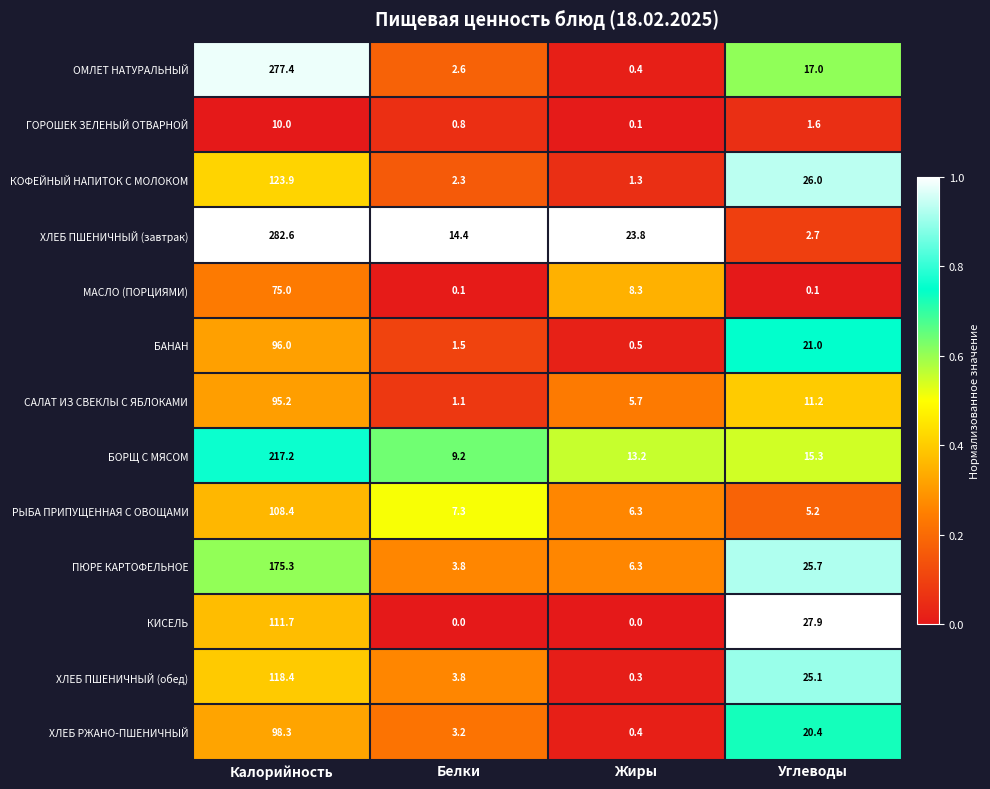

Count the number of data series in this chart.

13